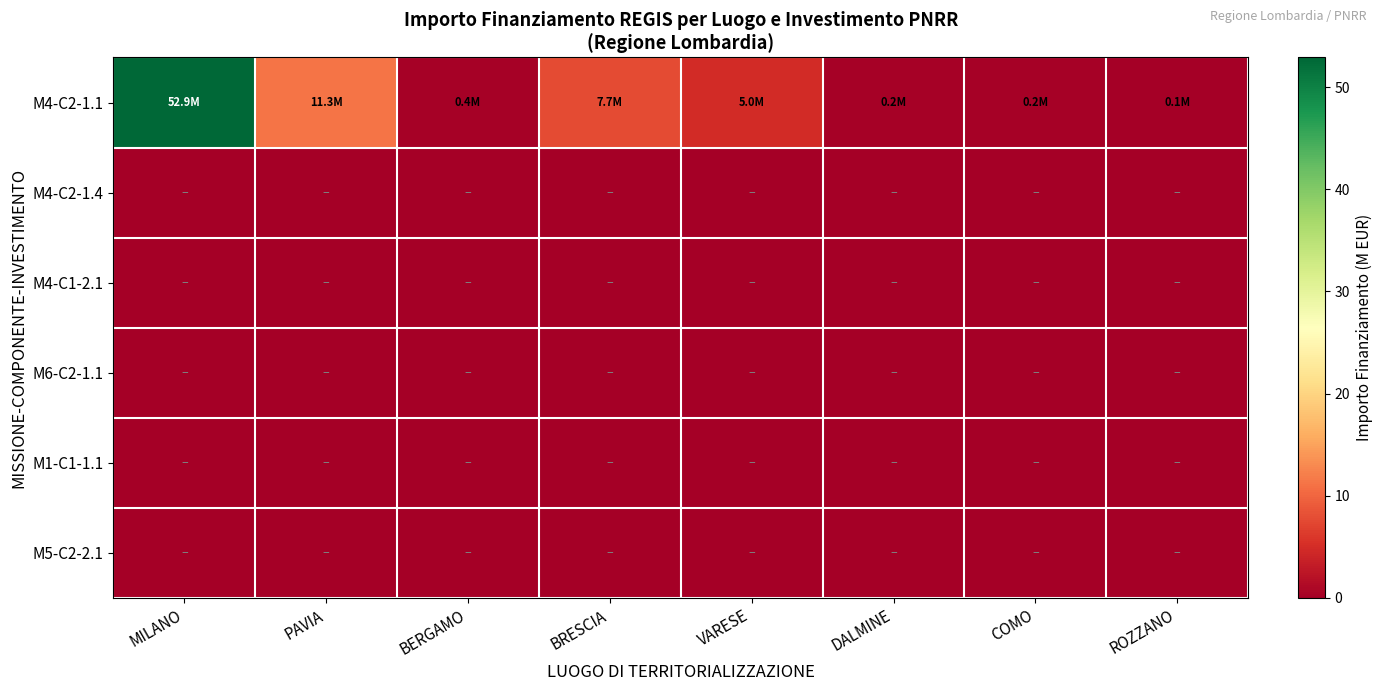

Between VARESE and BERGAMO, which is larger?

VARESE